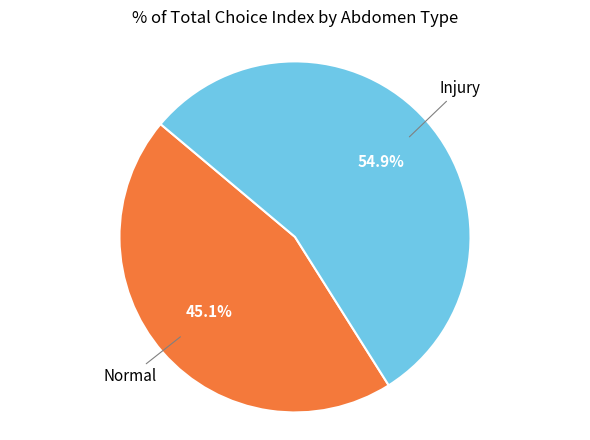

Which has a higher value, Normal or Injury?

Injury